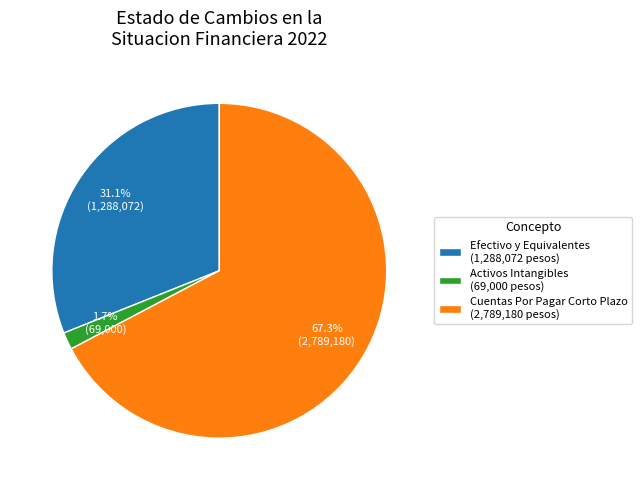

Is the sum of Activos Intangibles (69,000 pesos) and Cuentas Por Pagar Corto Plazo (2,789,180 pesos) greater than half?

Yes